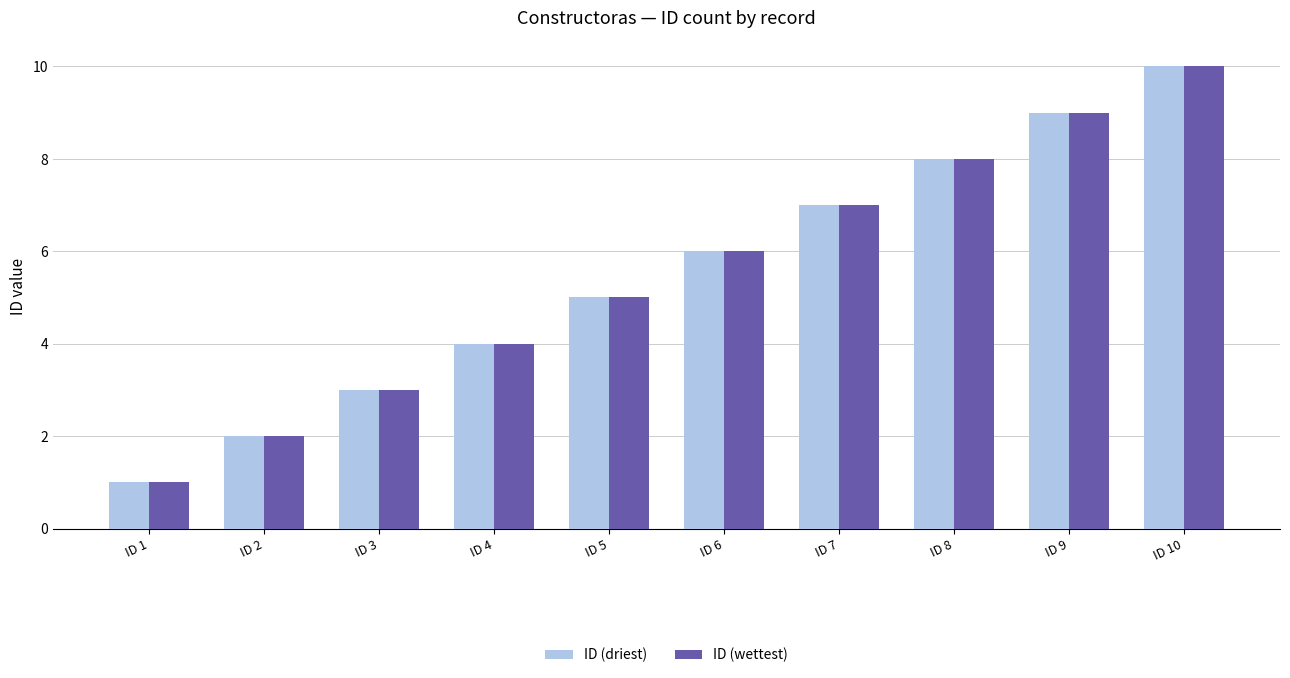

At which label is ID (driest) closest to 5?

ID 5